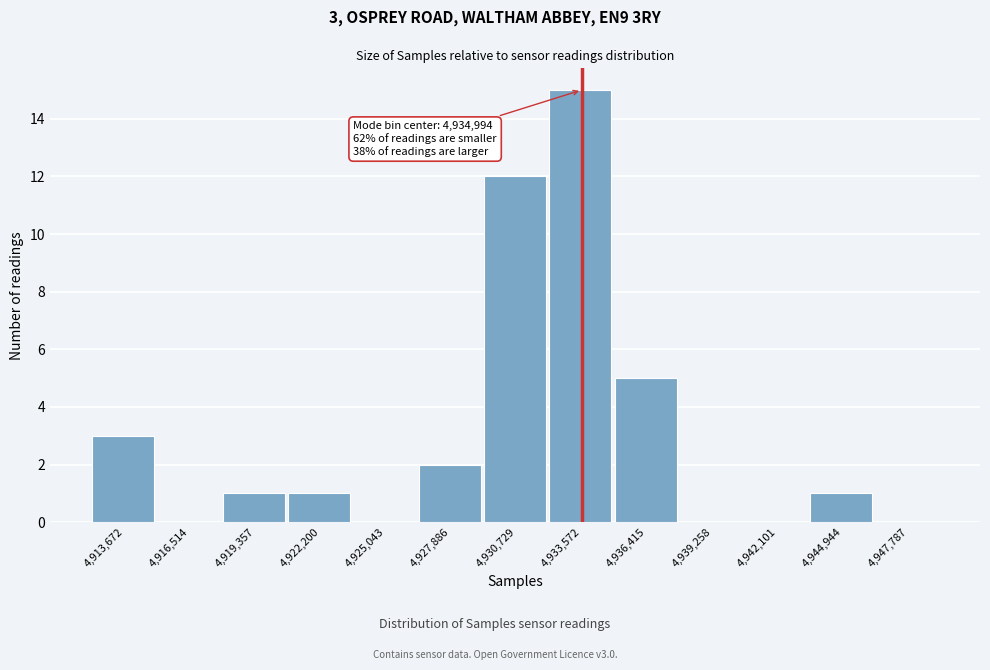

Reading right to left, what are all the values shown in this chart?

4,947,787=0	4,944,944=1	4,942,101=0	4,939,258=0	4,936,415=5	4,933,572=15	4,930,729=12	4,927,886=2	4,925,043=0	4,922,200=1	4,919,357=1	4,916,514=0	4,913,672=3